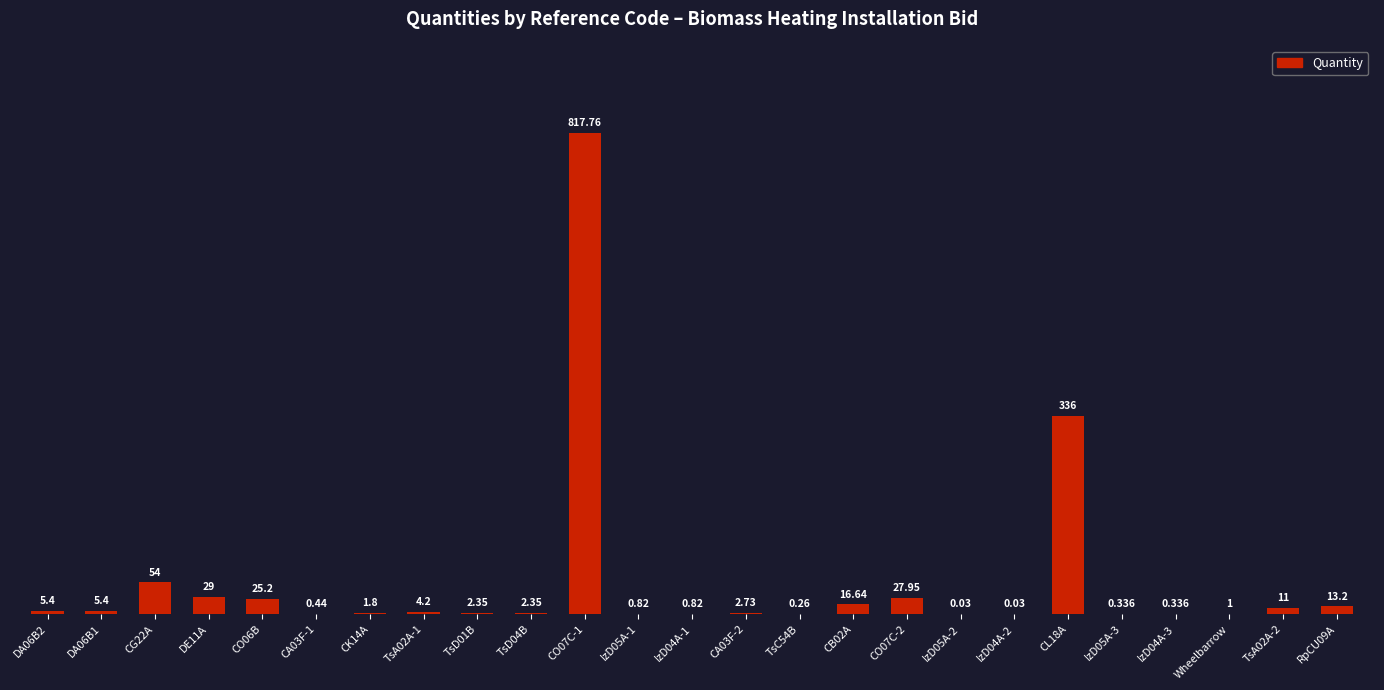

Reading left to right, list all the values displayed in this chart.

5.4	5.4	54.0	29.0	25.2	0.4	1.8	4.2	2.4	2.4	817.8	0.8	0.8	2.7	0.3	16.6	27.9	0.0	0.0	336.0	0.3	0.3	1.0	11.0	13.2